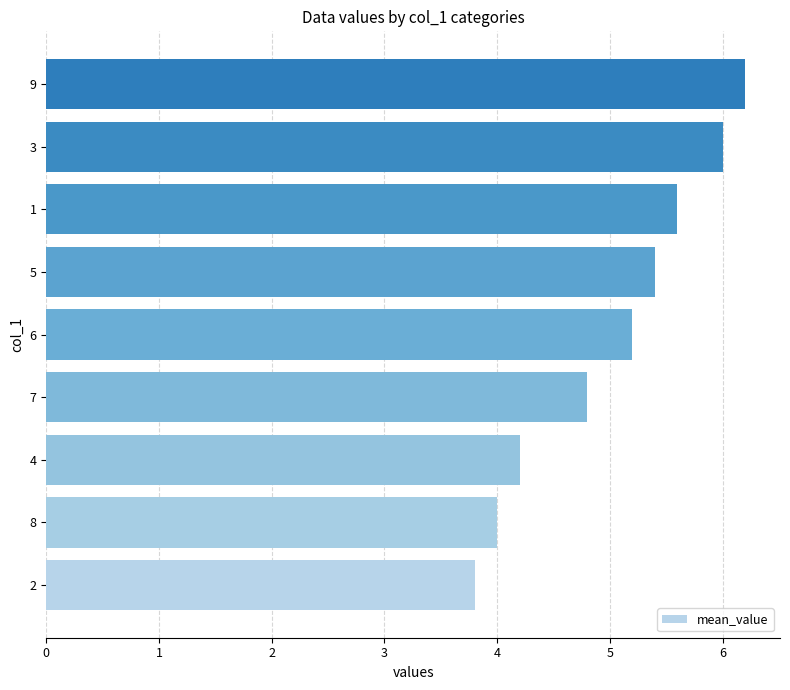

What is the change in value from 2 to 9?

+2.4